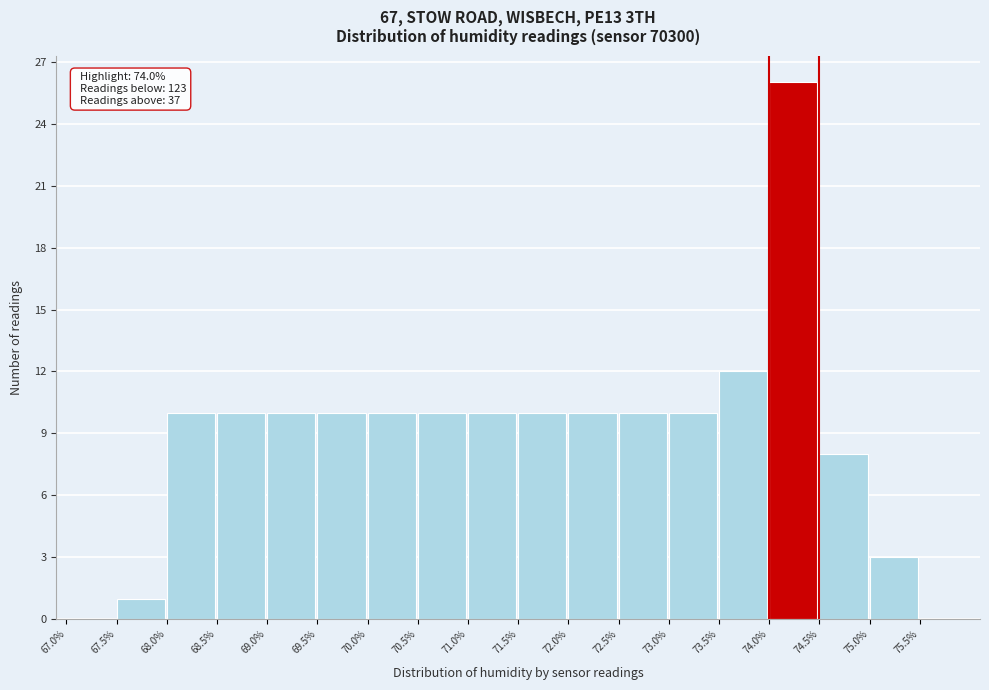

Over which range of the x-axis is the bar tallest?

74.0 to 74.5